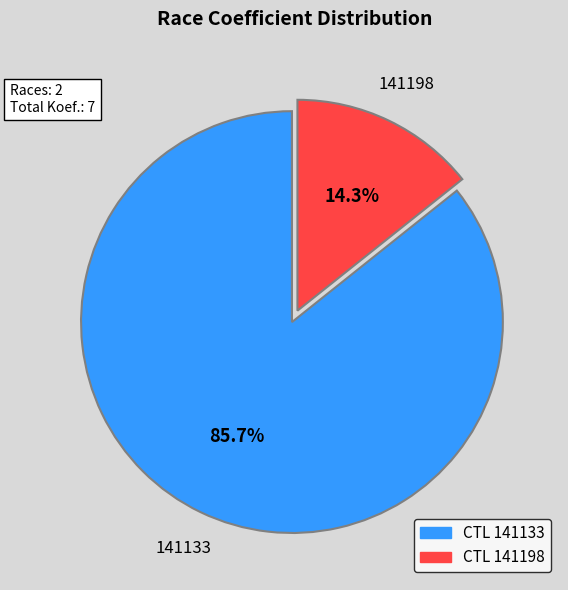

Is there any slice that represents more than half of the pie?

Yes